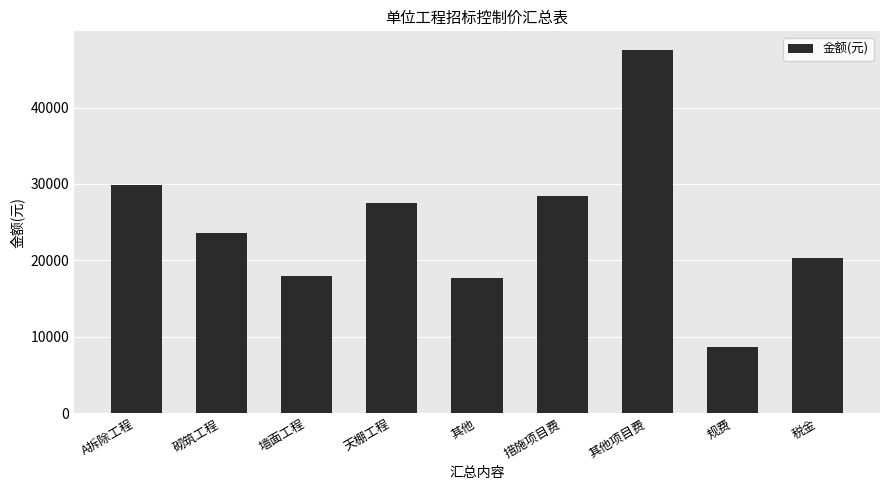

Which has a higher value, 天棚工程 or 规费?

天棚工程